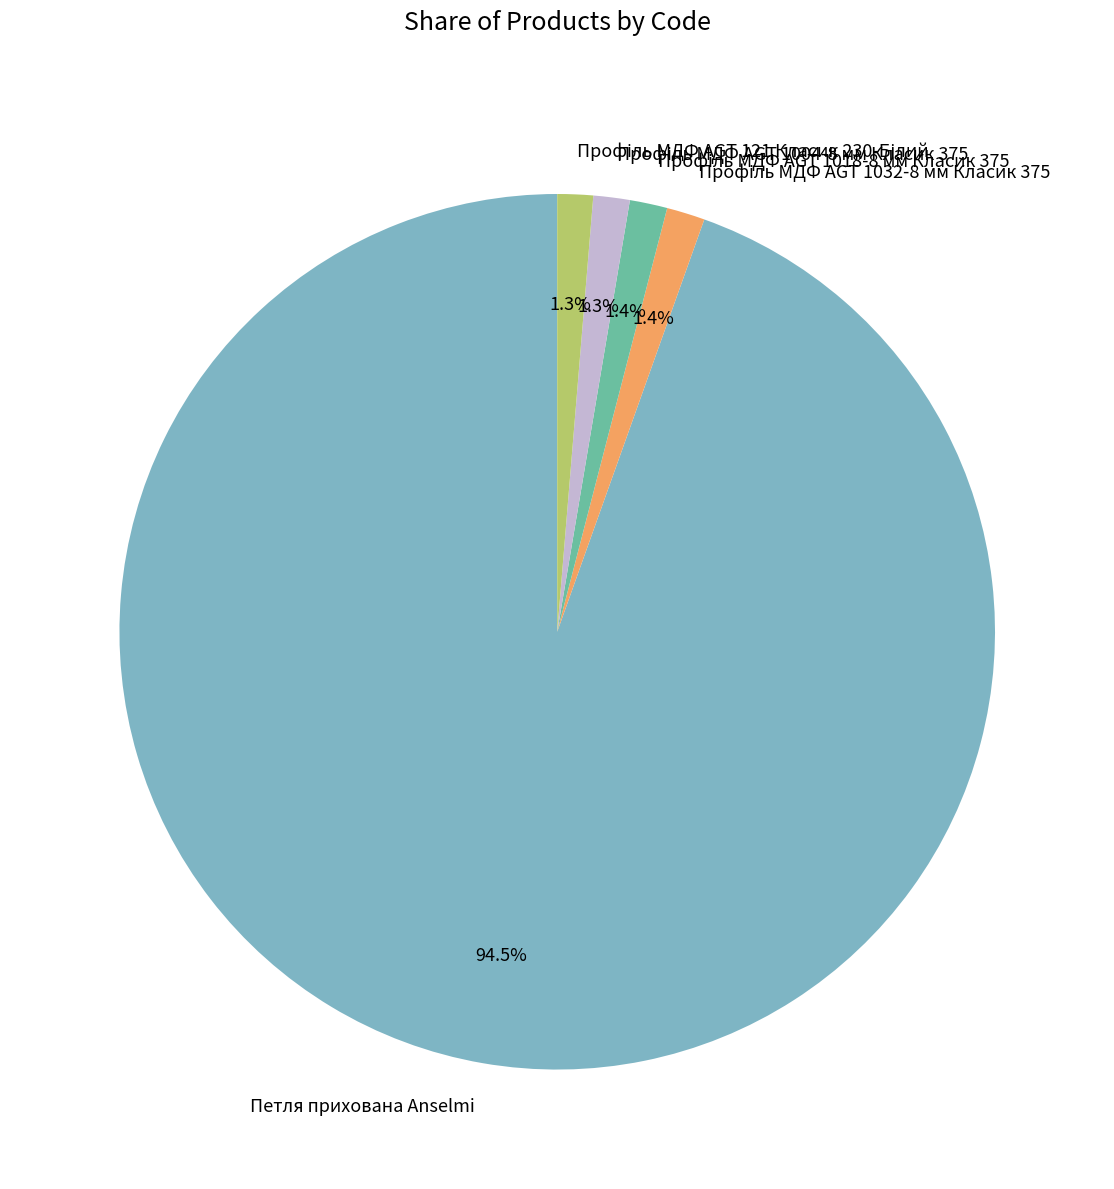

Which slice is the largest?

Петля прихована Anselmi